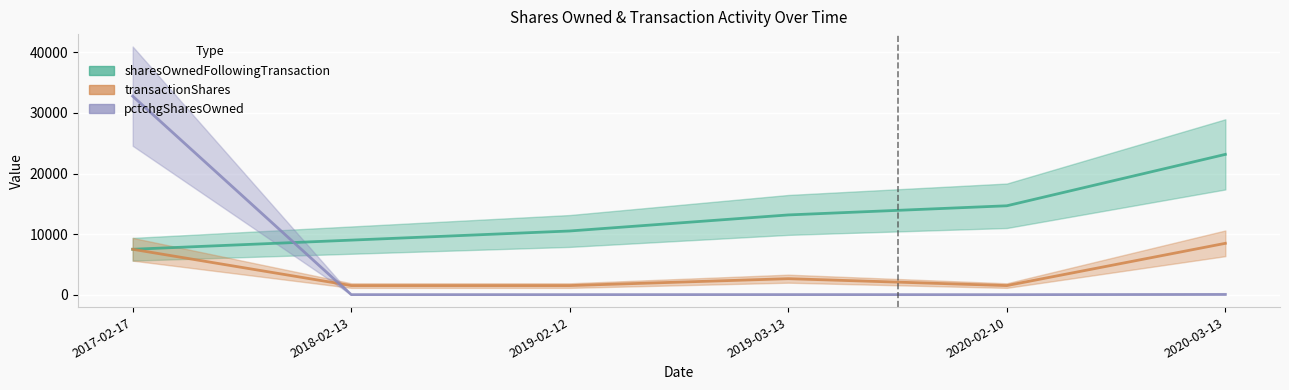

What is the difference between the second highest and second lowest values in the transactionShares series?

5990